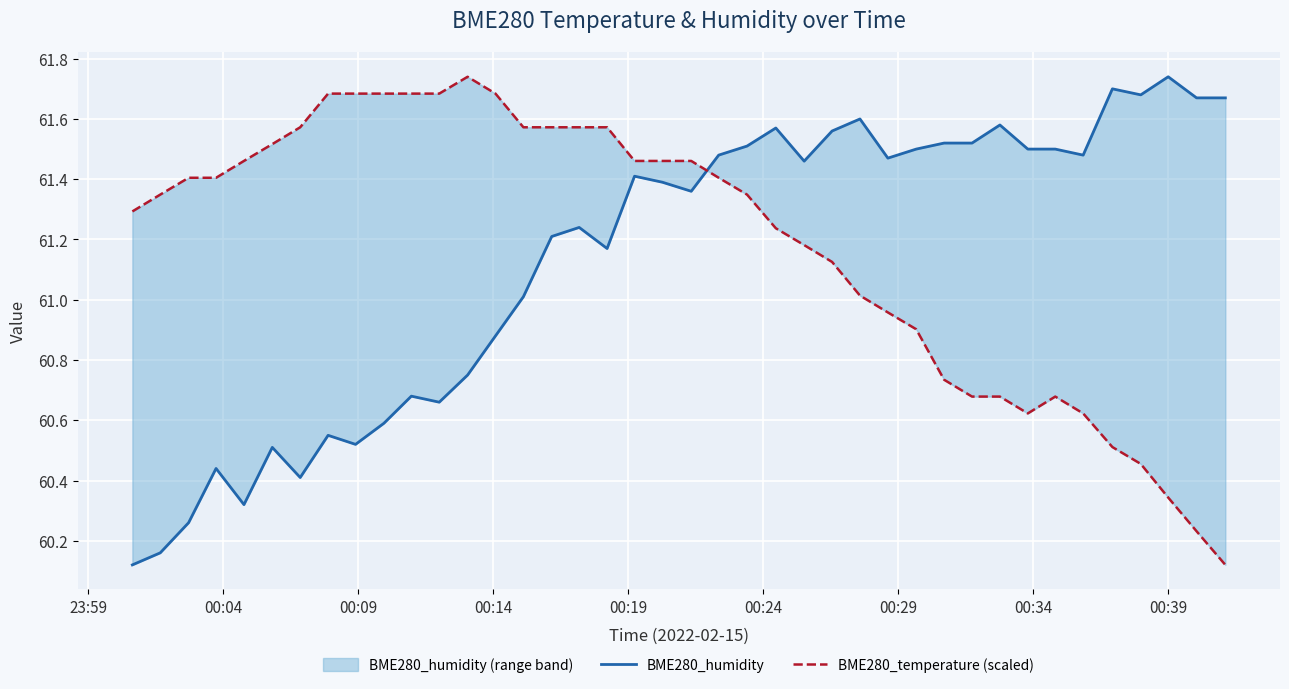

Reading left to right, what are all the values shown in this chart?

BME280_humidity: 60.1	60.2	60.3	60.4	60.3	60.5	60.4	60.5	60.5	60.6	60.7	60.7	60.8	60.9	61.0	61.2	61.2	61.2	61.4	61.4	61.4	61.5	61.5	61.6	61.5	61.6	61.6	61.5	61.5	61.5	61.5	61.6	61.5	61.5	61.5	61.7	61.7	61.7	61.7	61.7
BME280_temperature (scaled): 61.3	61.3	61.4	61.4	61.5	61.5	61.6	61.7	61.7	61.7	61.7	61.7	61.7	61.7	61.6	61.6	61.6	61.6	61.5	61.5	61.5	61.4	61.3	61.2	61.2	61.1	61.0	61.0	60.9	60.7	60.7	60.7	60.6	60.7	60.6	60.5	60.5	60.3	60.2	60.1